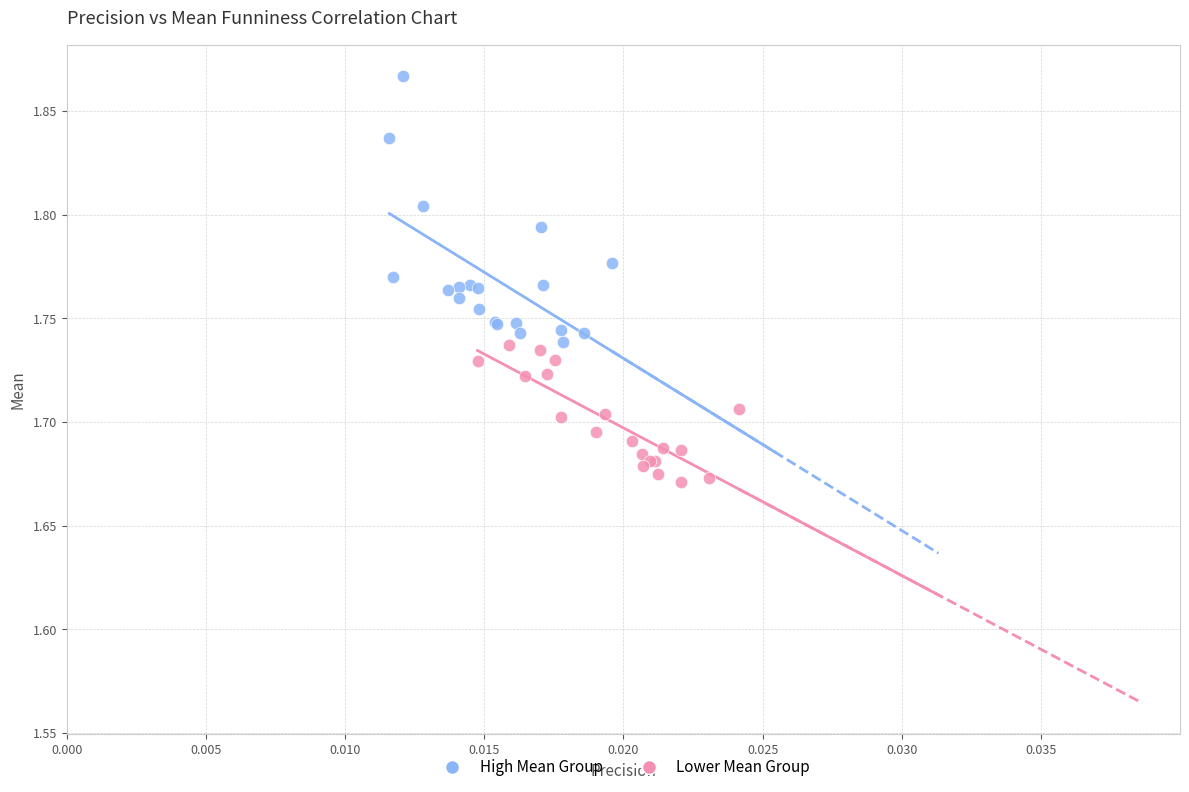

Which series has the widest spread of Y values?

High Mean Group